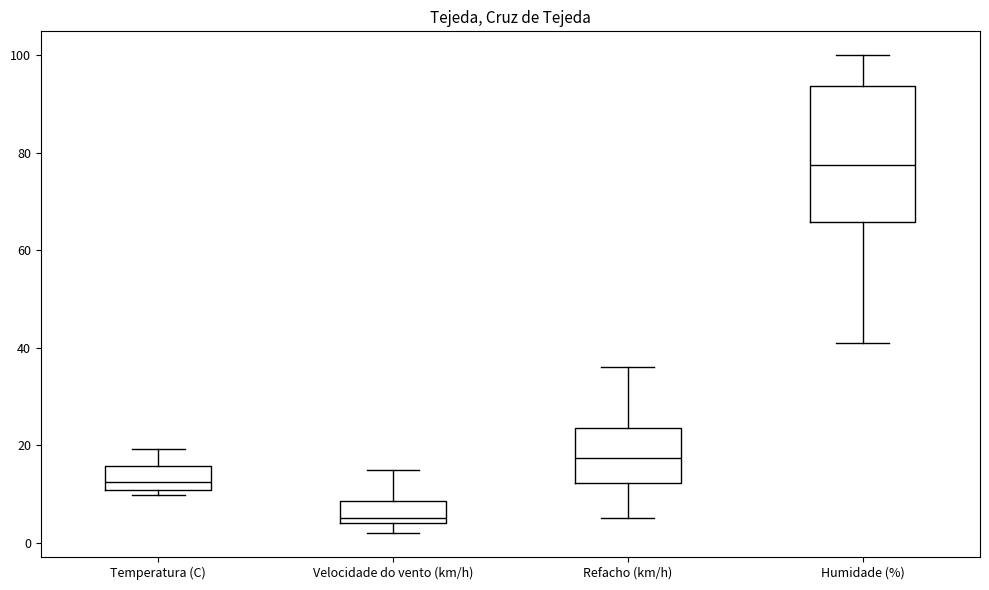

Reading left to right, transcribe this box plot: for each box, give where its median line is, the range the box spans, and where its two whiskers end, as read against the y-axis. The values are not printed on the chart, so give them approximately, as read against the axis.

Temperatura (C): median 12, box 10 to 16, whiskers 10 (just below the box's lower edge) to 20
Velocidade do vento (km/h): median 6, box 4 to 8, whiskers 2 to 16
Refacho (km/h): median 18, box 12 to 24, whiskers 6 to 36
Humidade (%): median 78, box 66 to 94, whiskers 42 to 100